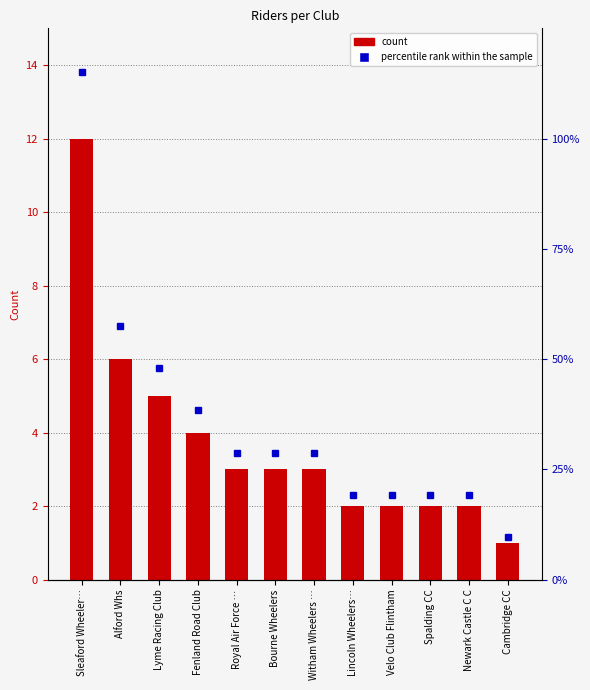

How many categories are shown in the chart?

12